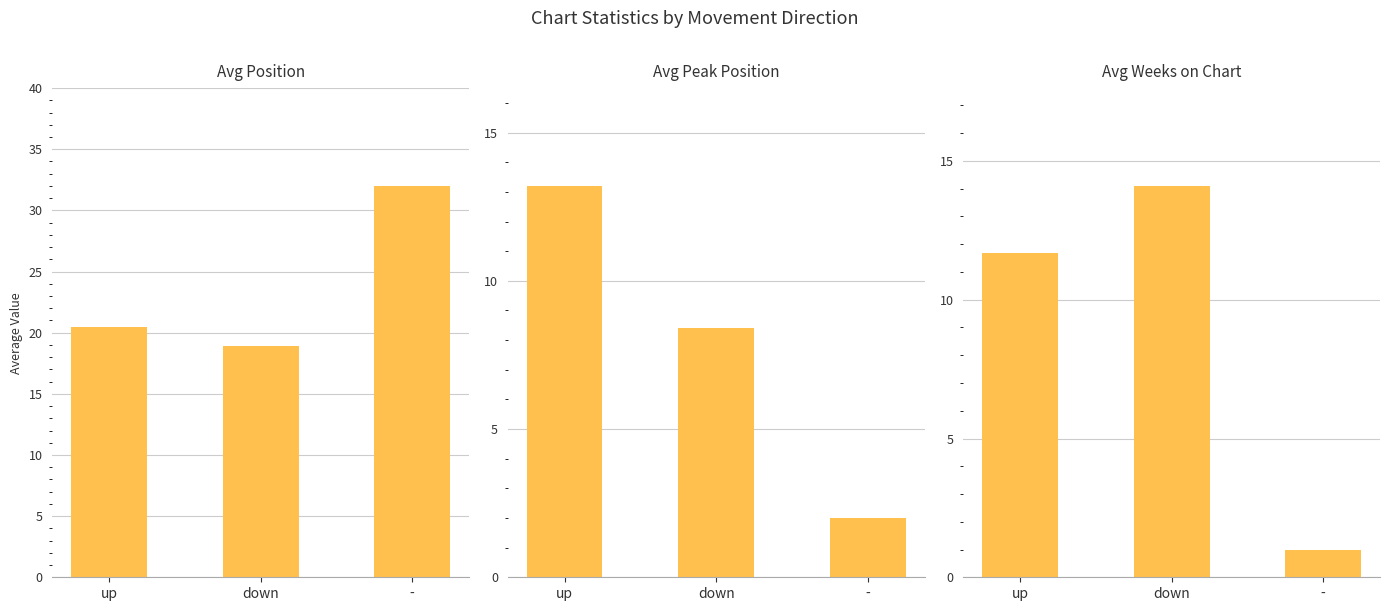

List the series in order of their peak value, highest first.

Avg Position, Avg Weeks on Chart, Avg Peak Position